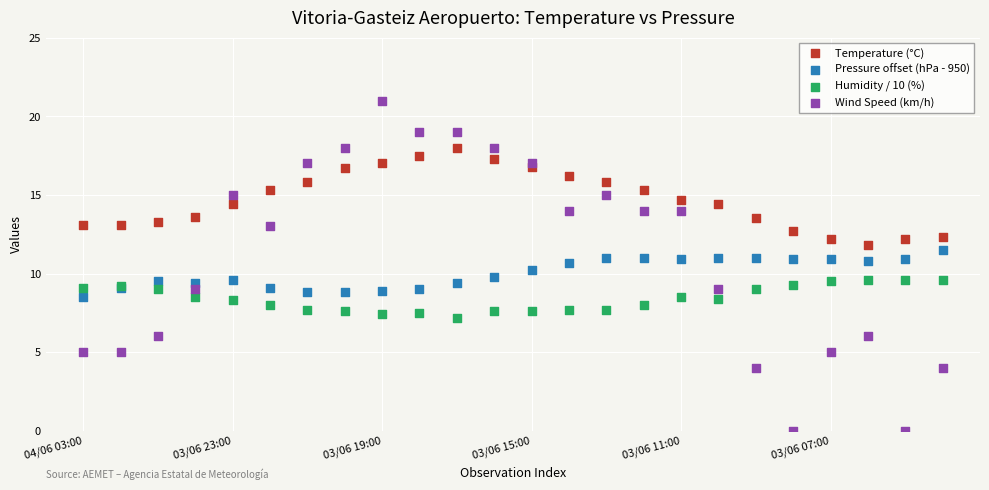

Which series contains the lowest Y value?

Wind Speed (km/h)